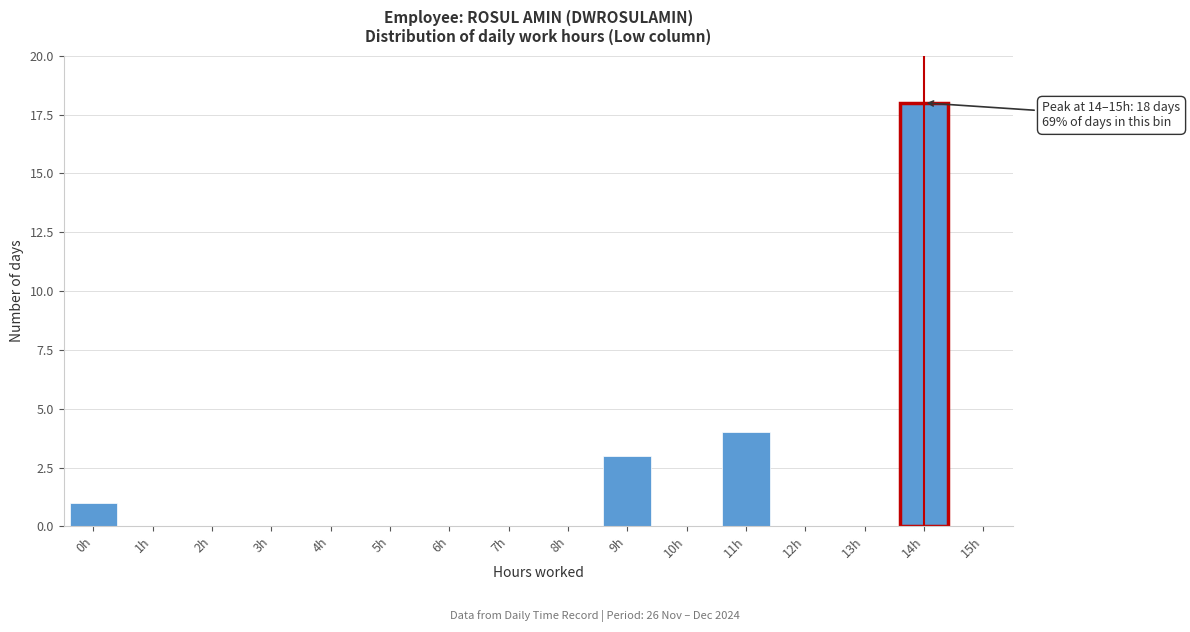

Reading left to right, extract all data points from this chart.

0h=1	1h=0	2h=0	3h=0	4h=0	5h=0	6h=0	7h=0	8h=0	9h=3	10h=0	11h=4	12h=0	13h=0	14h=18	15h=0